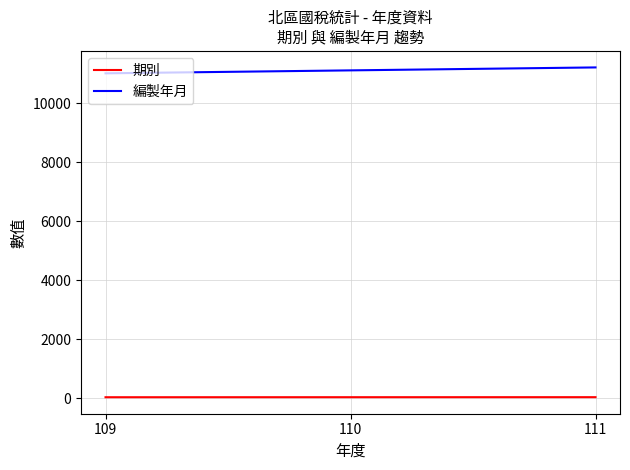

What is the sum of the 編製年月 values at 109 and 110?

22114